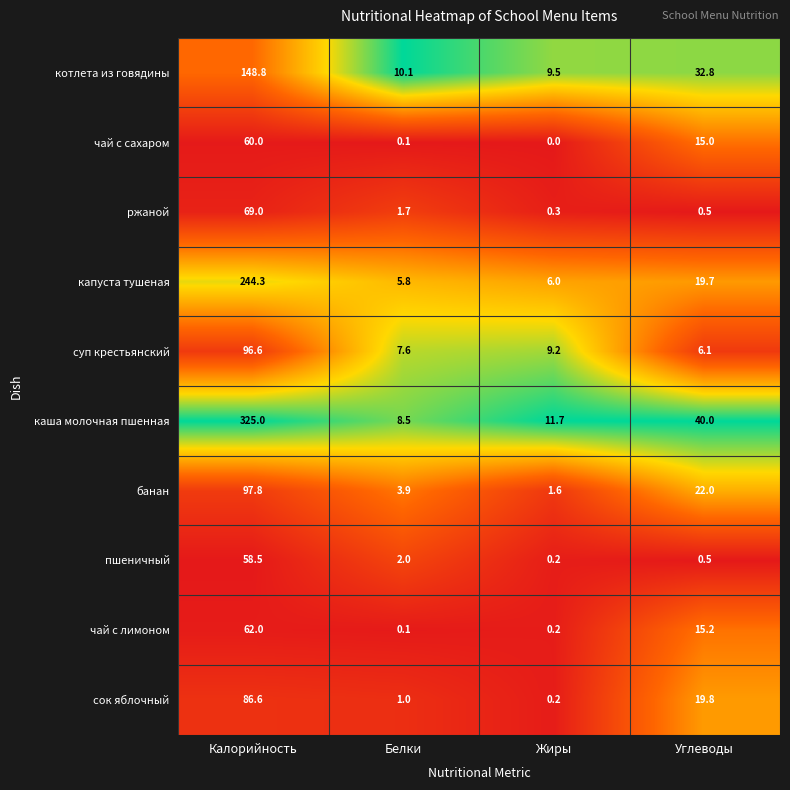

List the labels in order of ржаной value, largest first.

Калорийность, Белки, Углеводы, Жиры